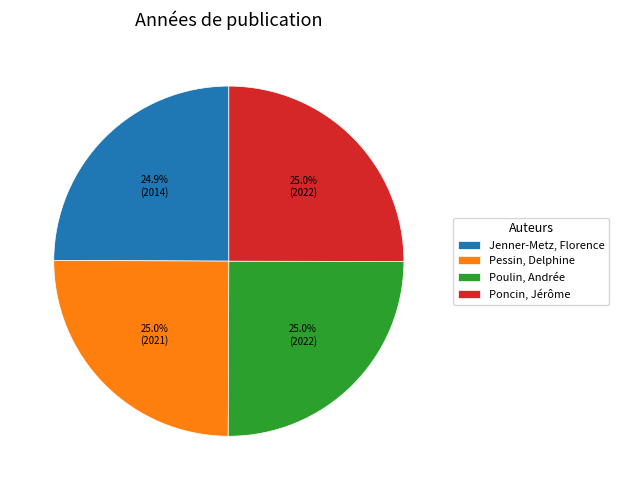

Is it true that Pessin, Delphine is 32% of the pie?

False